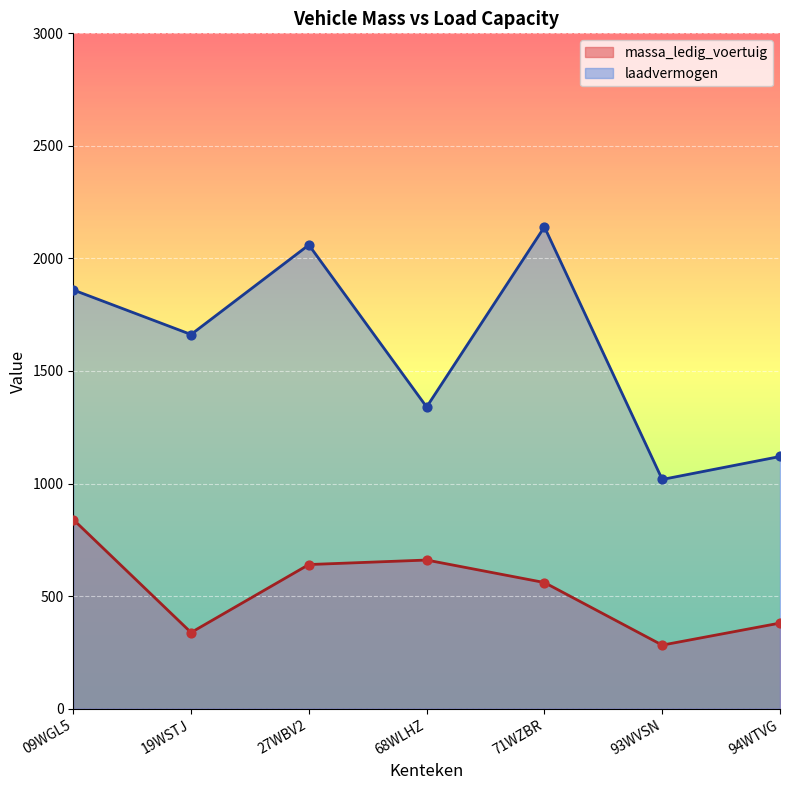

Which series has the widest spread of Y values?

laadvermogen